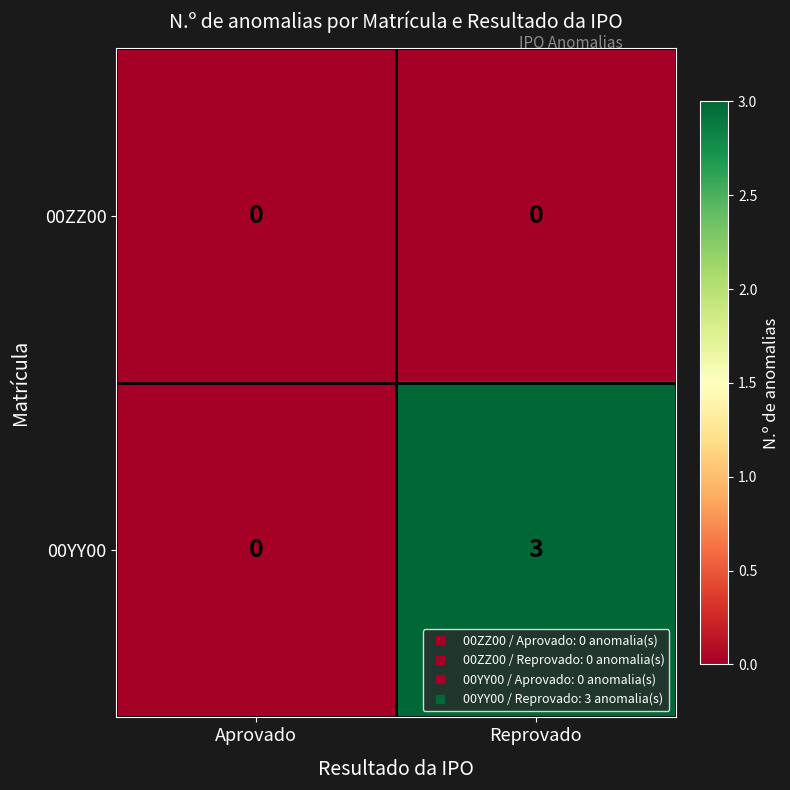

At which category is the sum across all series the highest?

Reprovado